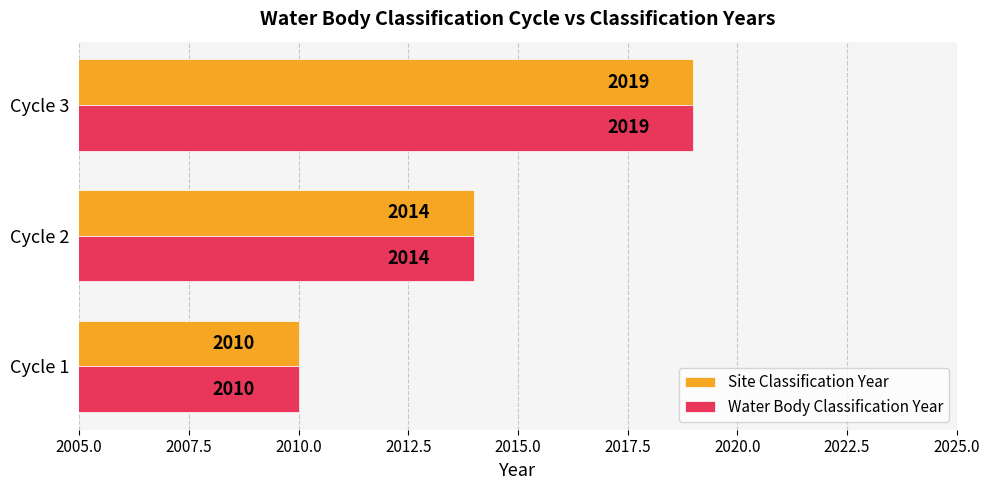

Where is Water Body Classification Year nearest to the value 2014?

Cycle 2